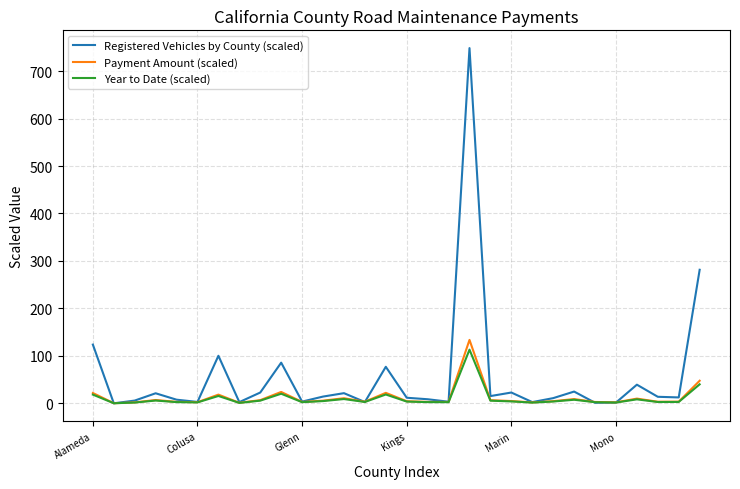

Which series has the largest total across all categories?

Registered Vehicles by County (scaled)